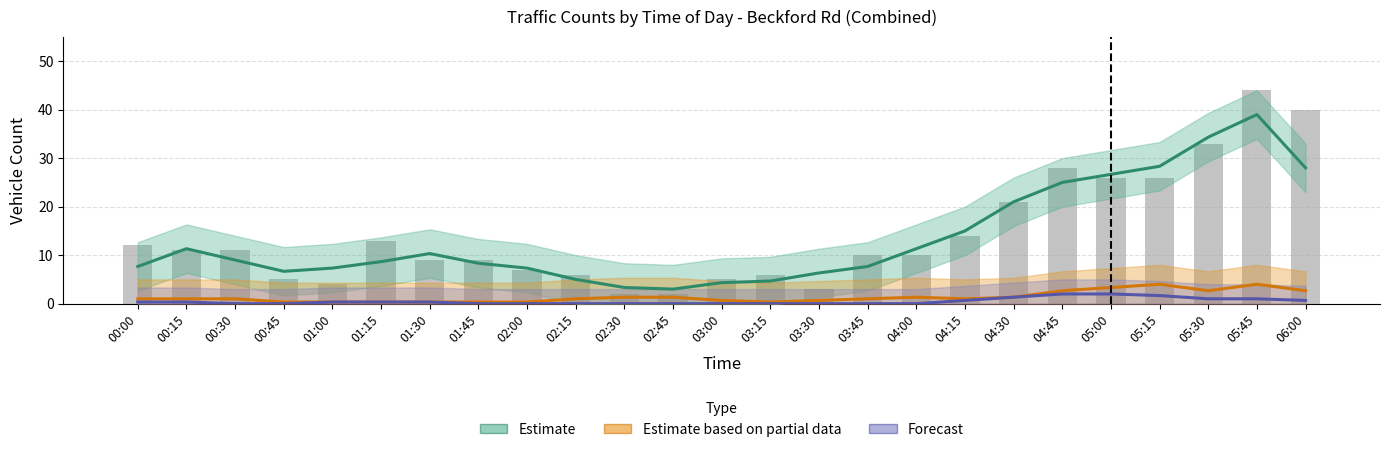

Where is Total nearest to the value 23?

04:30